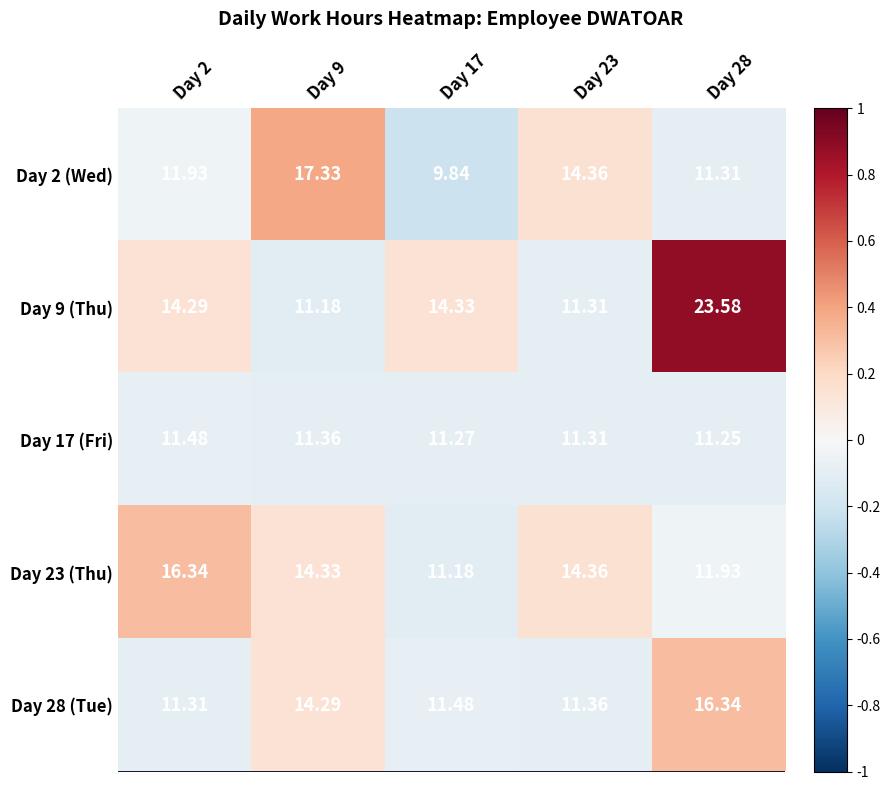

Is the value of Day 28 (Tue) at Day 28 greater than the value of Day 2 (Wed) at Day 2?

Yes